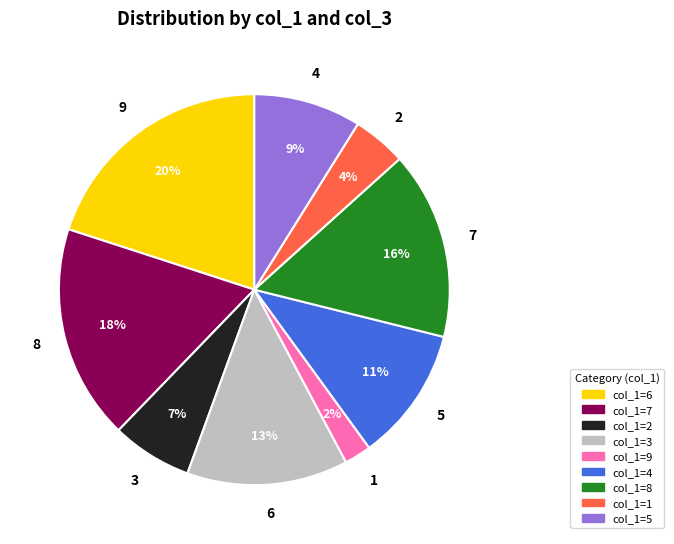

Count the number of slices in the pie.

9